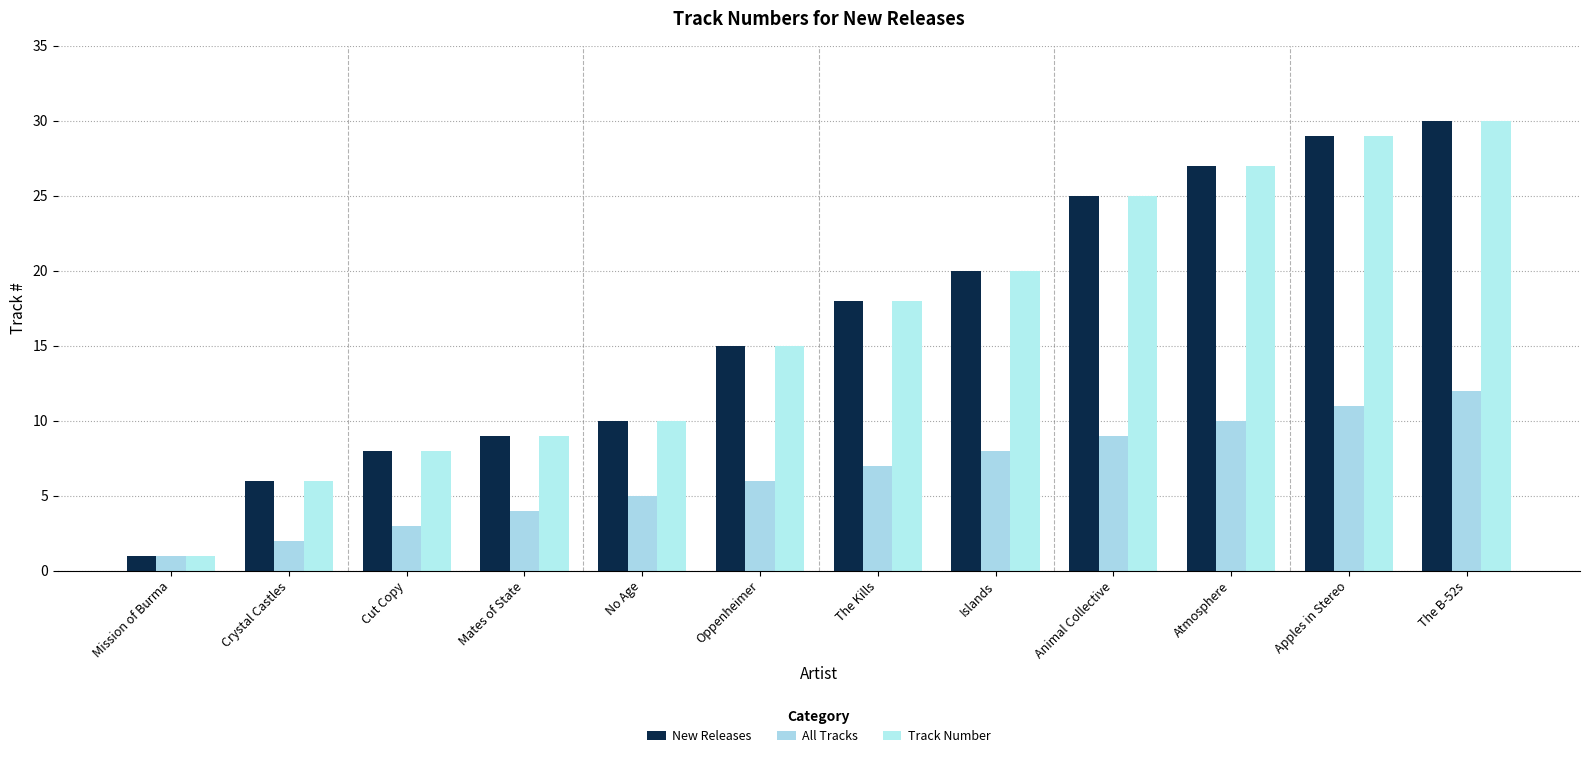

How many data points in All Tracks are less than 7?

6